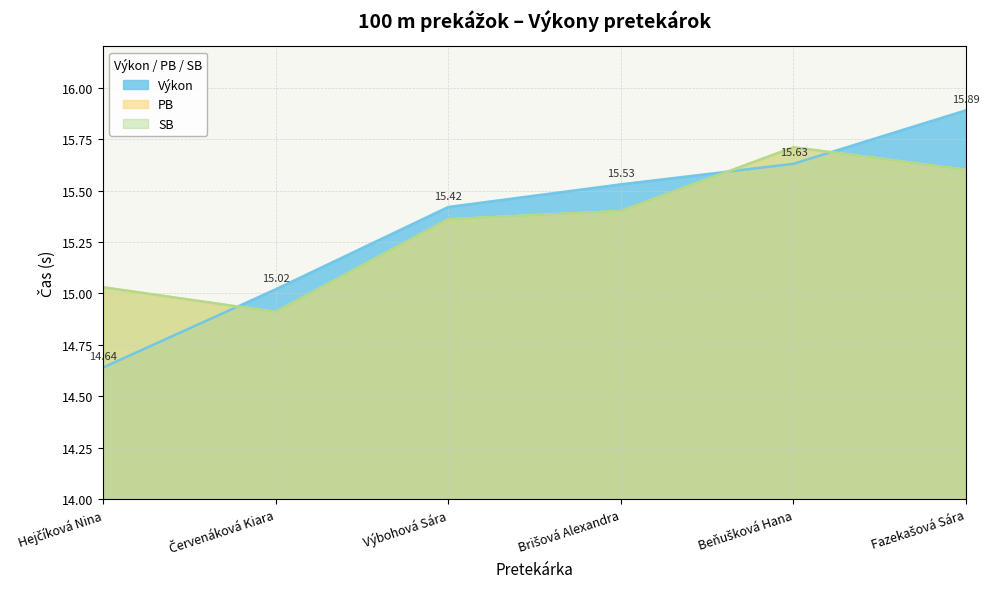

What is the value of the PB point at the 3rd from the left?

15.4